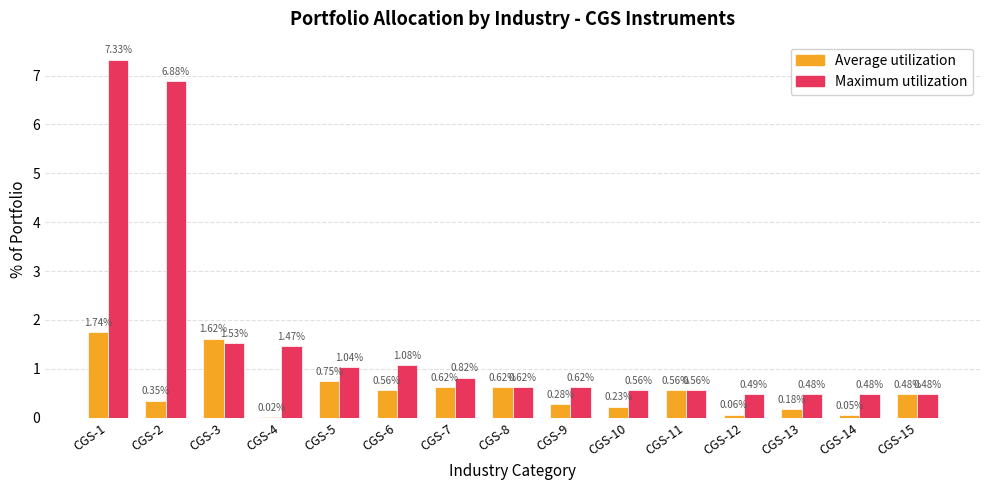

Is the value of Maximum utilization at CGS-4 greater than the value of Average utilization at CGS-4?

Yes